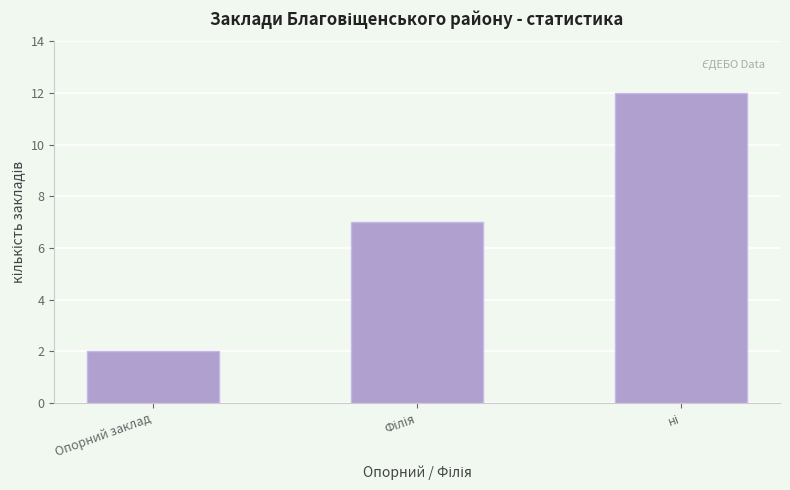

What is the difference between the second highest and minimum values?

5